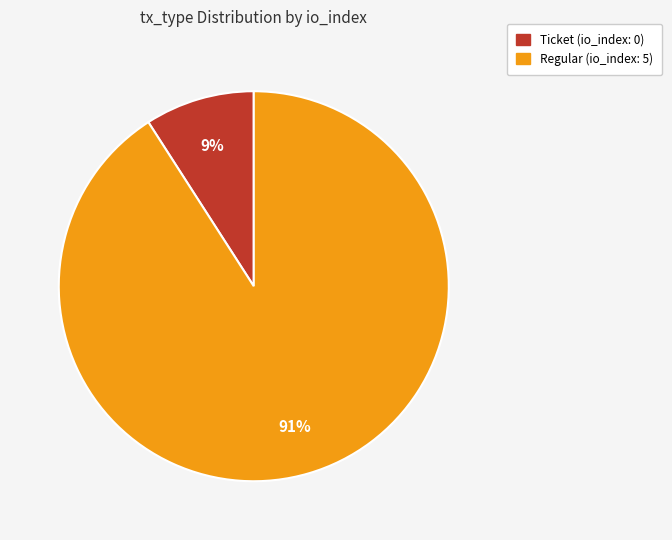

Rank the categories by value from lowest to highest.

Ticket, Regular